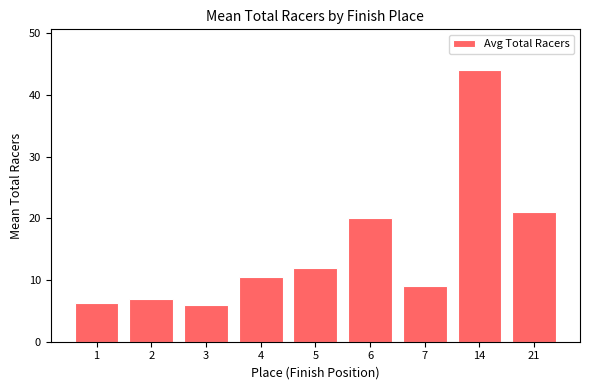

What is the average value?

15.1